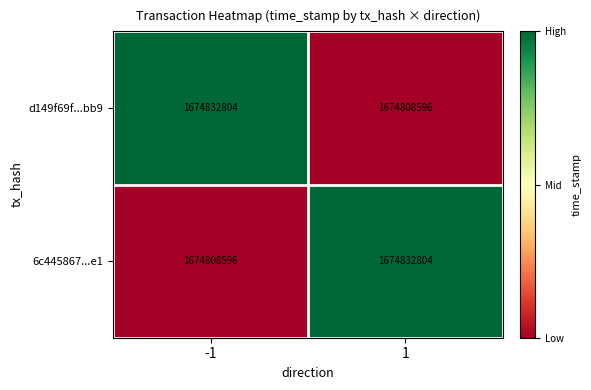

What is the sum of the d149f69f...bb9 values at 1 and -1?

3349641400